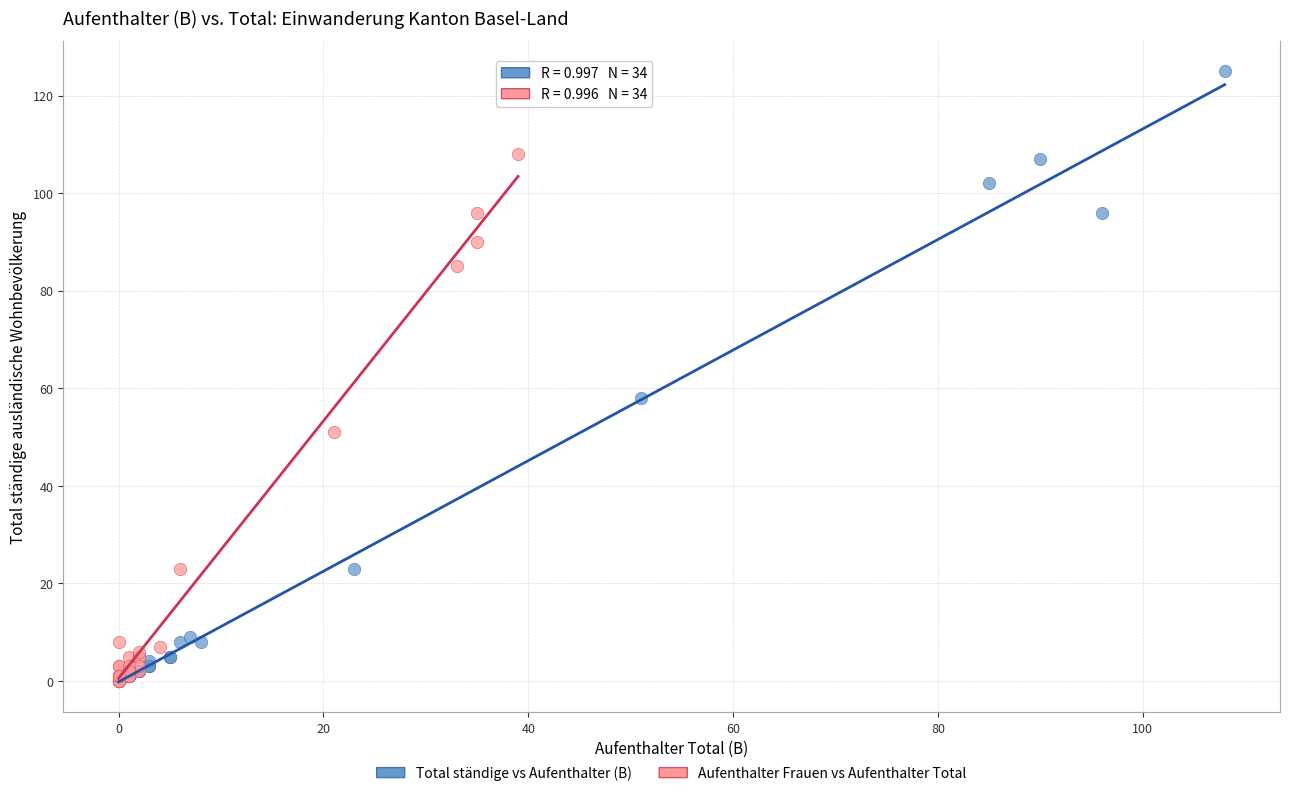

Which series has the widest spread of Y values?

Total ständige vs Aufenthalter (B)